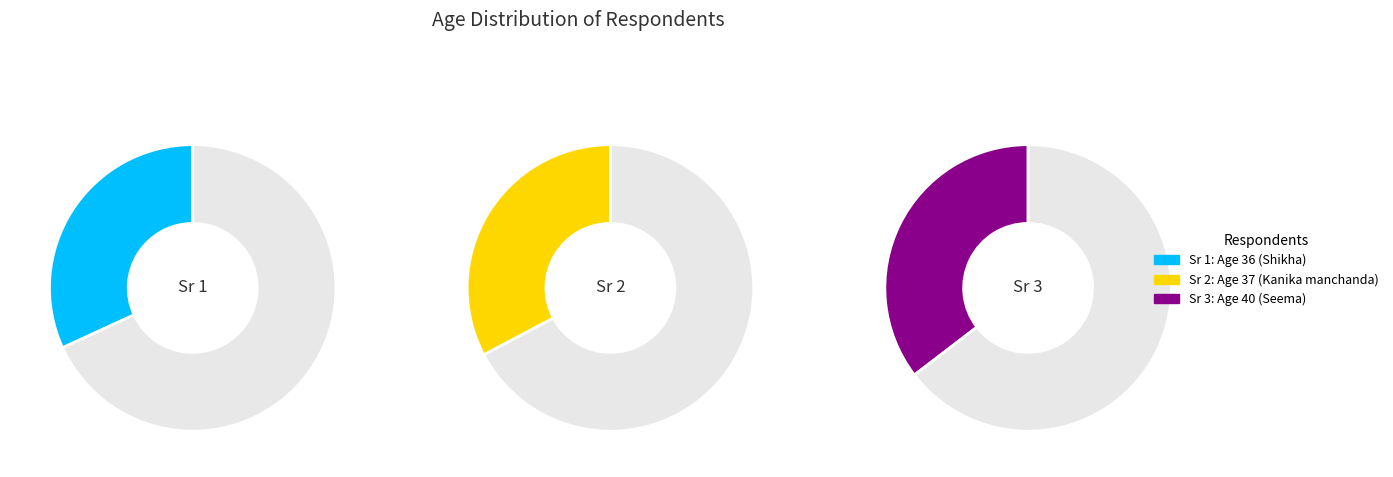

What is the largest slice in the pie chart?

Seema (Sr 3)